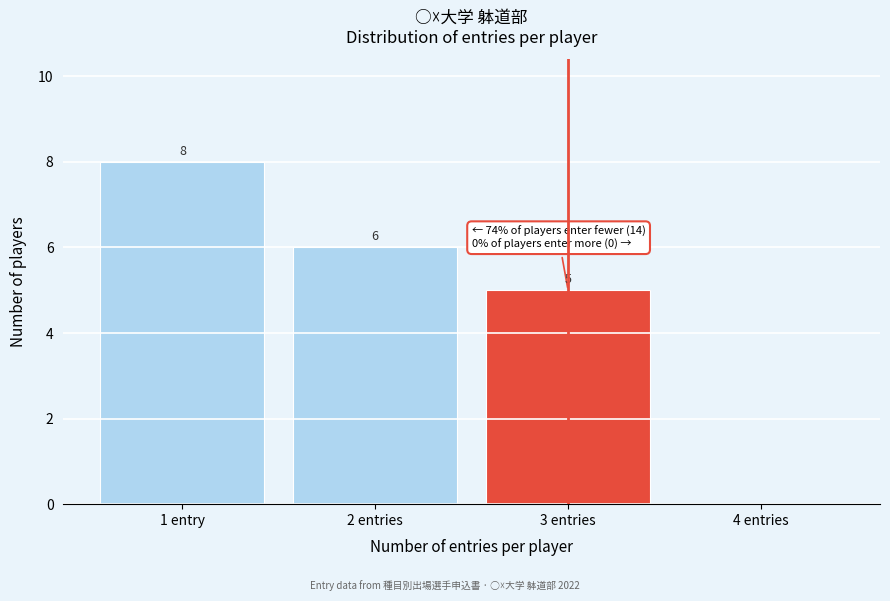

Reading left to right, extract all data points from this chart.

1 entry=8	2 entries=6	3 entries=5	4 entries=0